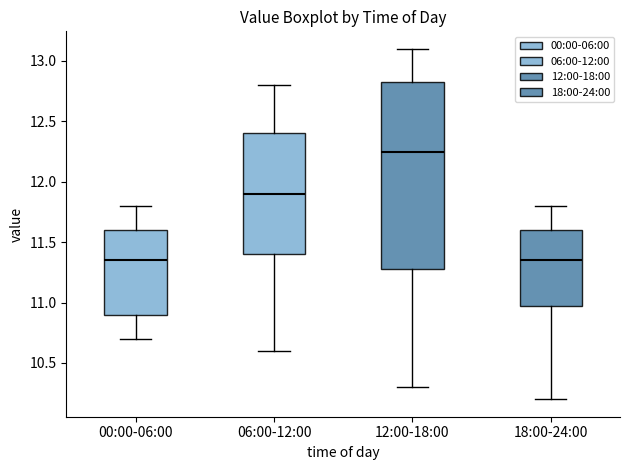

Reading left to right, read every box against the y-axis: the position of its median line, the range the box covers, and the ends of its whiskers. The values are not printed on the chart, so give them approximately, as read against the axis.

00:00-06:00: median 11.35, box 10.90 to 11.60, whiskers 10.70 to 11.80
06:00-12:00: median 11.90, box 11.40 to 12.40, whiskers 10.60 to 12.80
12:00-18:00: median 12.25, box 11.30 to 12.85, whiskers 10.30 to 13.10
18:00-24:00: median 11.35, box 11.00 to 11.60, whiskers 10.20 to 11.80